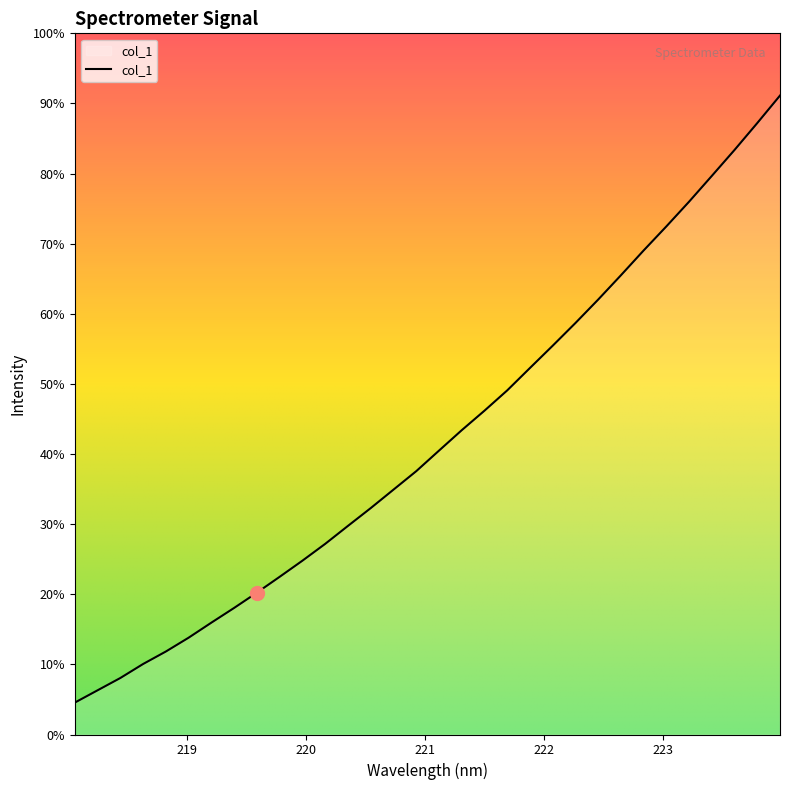

Is this an area chart (filled region under the line)?

Yes